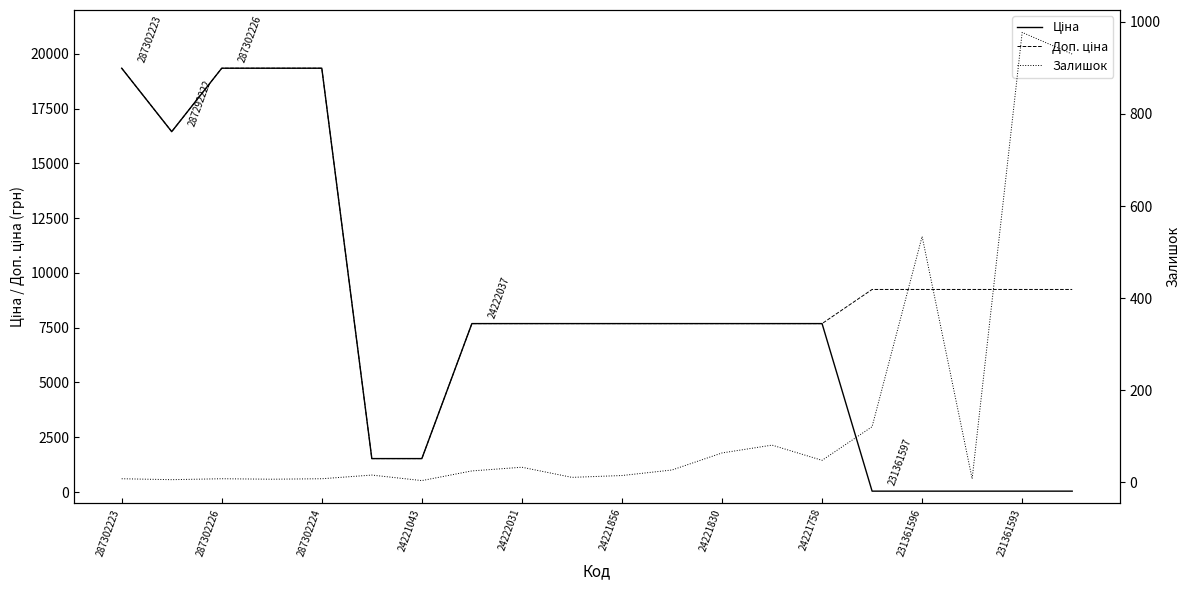

What is the minimum value shown in the chart?

4.0